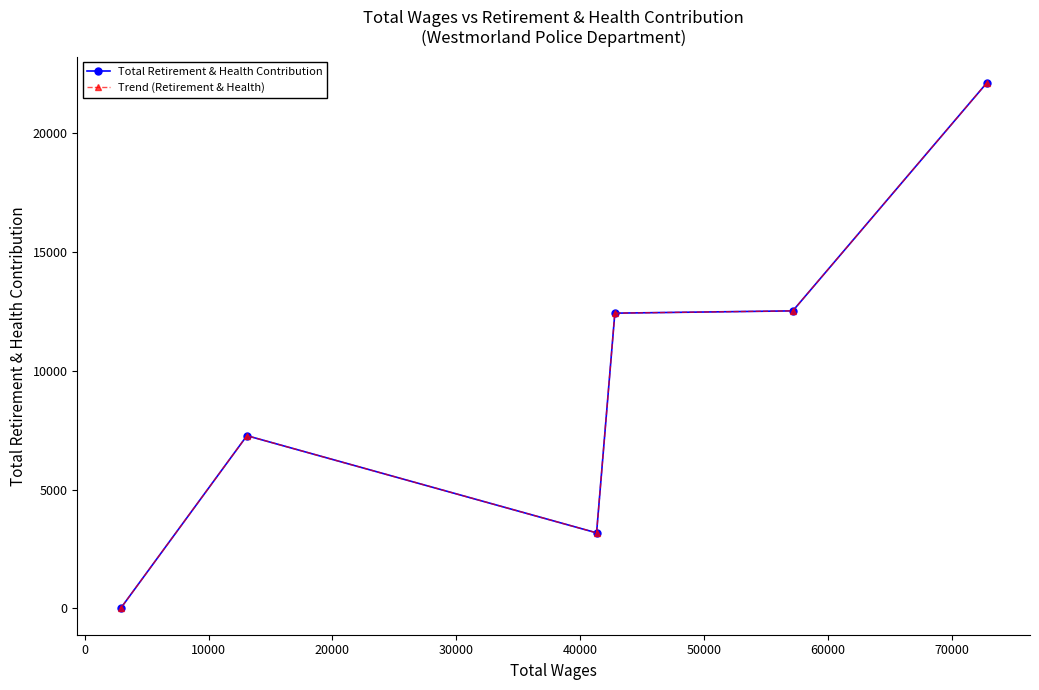

Does the chart have visible grid lines?

No